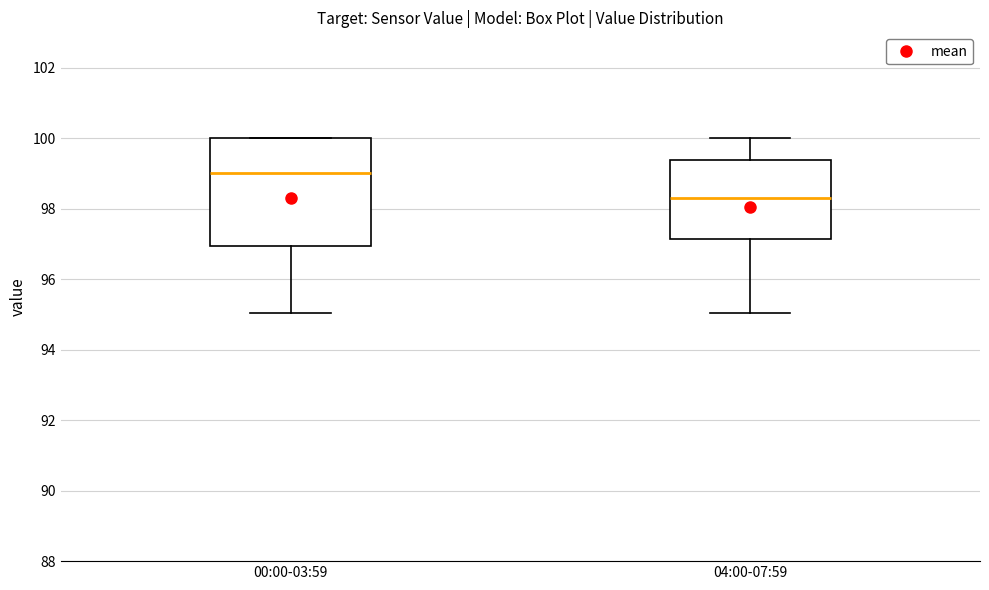

Which box is the tallest, from its lower edge to its upper edge?

00:00-03:59